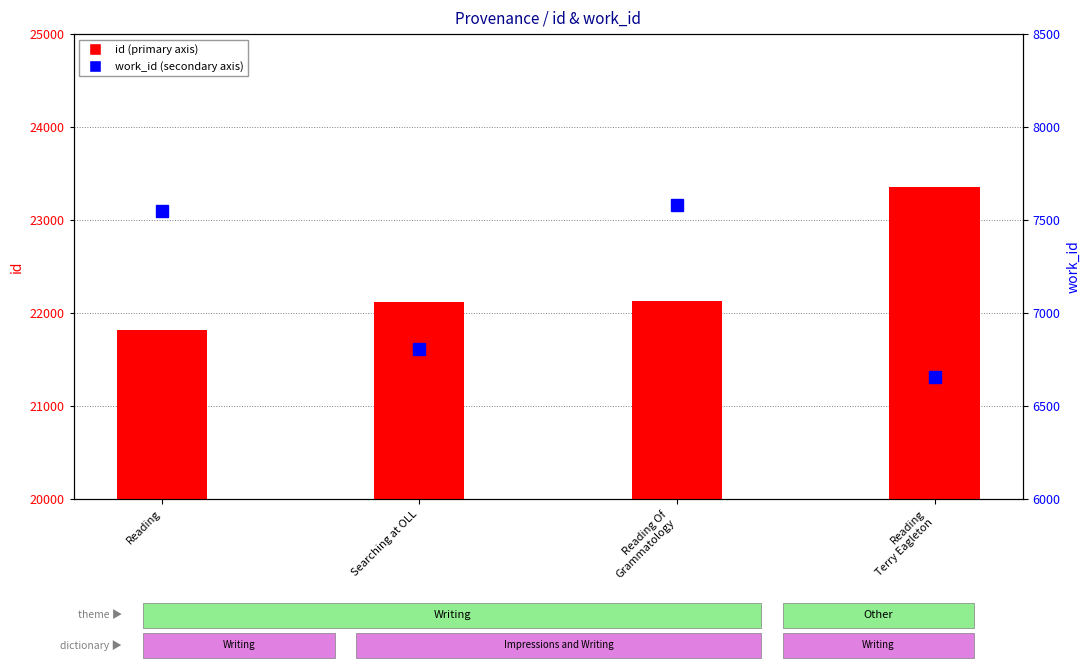

Is it true that work_id equals 6658 at Reading
Terry Eagleton?

True